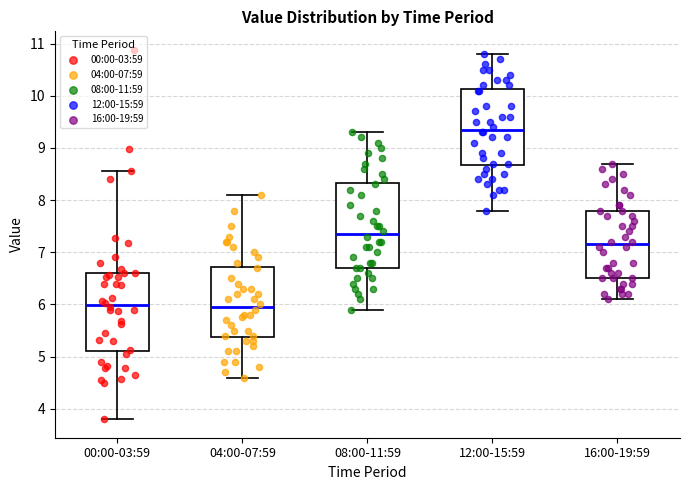

Comparing the boxes themselves (not the whiskers), which one is the tallest?

08:00-11:59